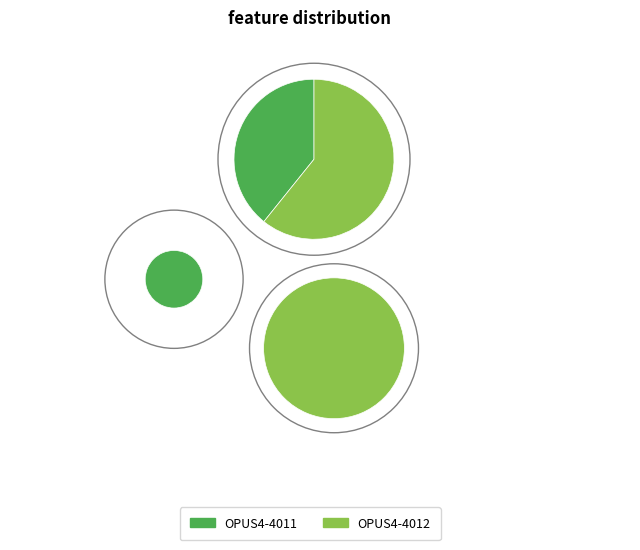

Which category has the biggest portion of the pie?

OPUS4-4012